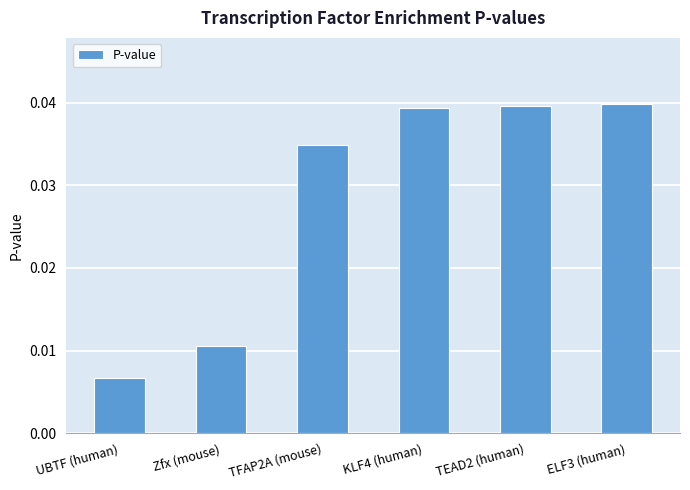

What position from the left is Zfx (mouse)?

2